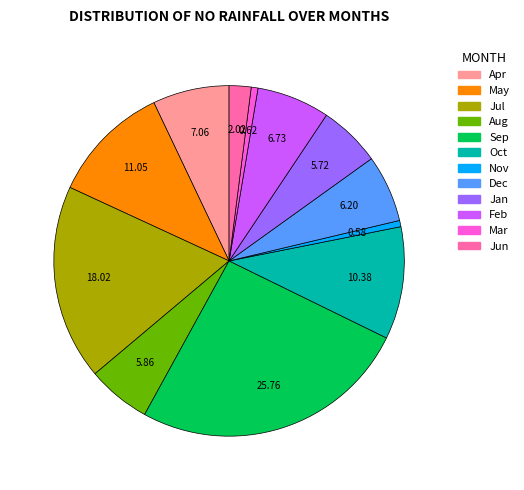

Does any single category account for the majority?

No